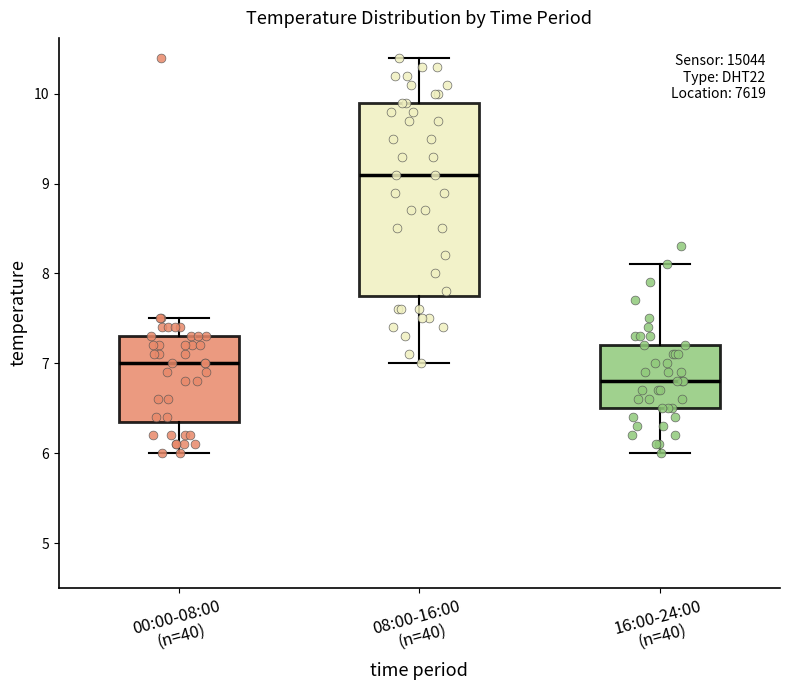

Reading left to right, read every box against the y-axis: the position of its median line, the range the box covers, and the ends of its whiskers. The values are not printed on the chart, so give them approximately, as read against the axis.

00:00-08:00 (n=40): median 7.0, box 6.4 to 7.3, whiskers 6.0 to 7.5
08:00-16:00 (n=40): median 9.1, box 7.8 to 9.9, whiskers 7.0 to 10.4
16:00-24:00 (n=40): median 6.8, box 6.5 to 7.2, whiskers 6.0 to 8.1